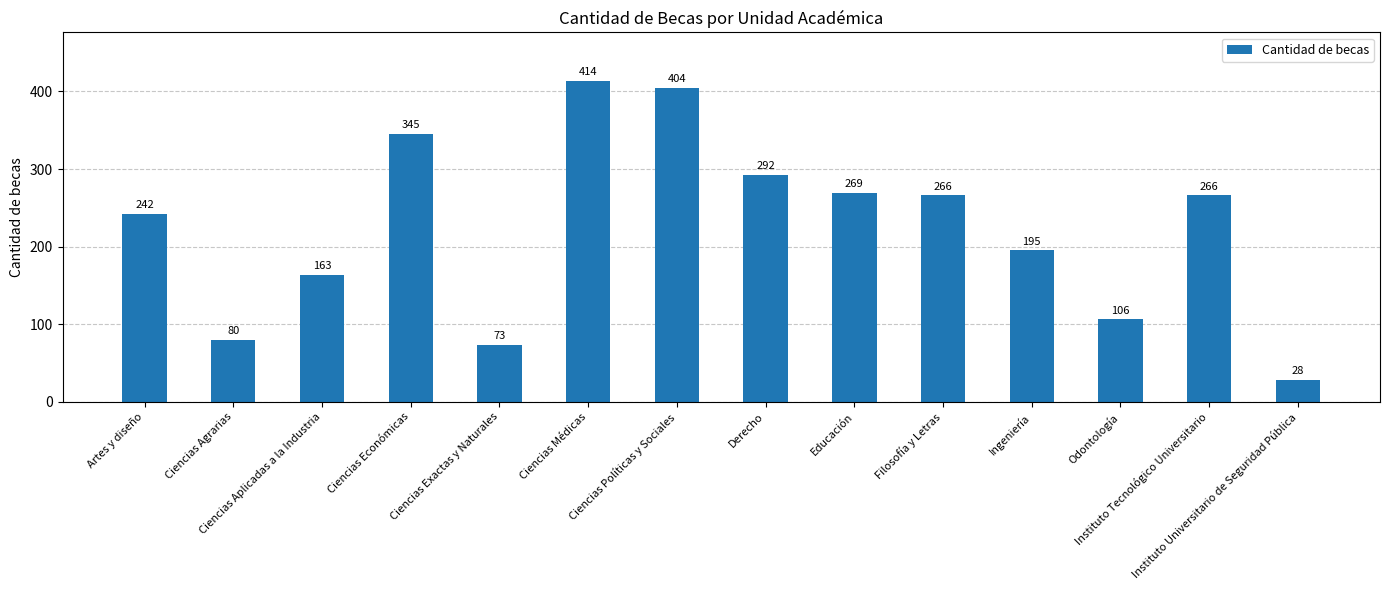

What is the value of the 9th bar from the left?

269